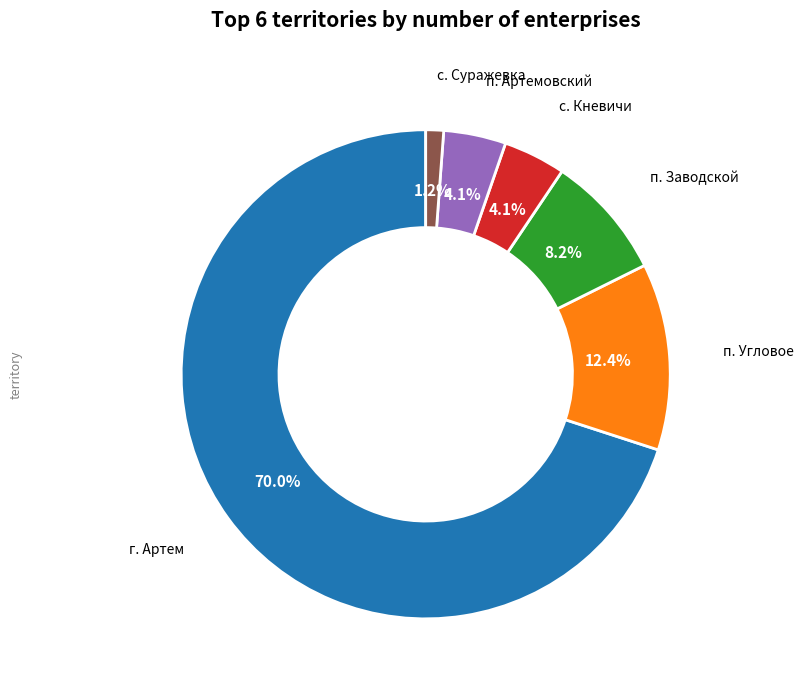

Is there any slice that represents more than half of the pie?

Yes